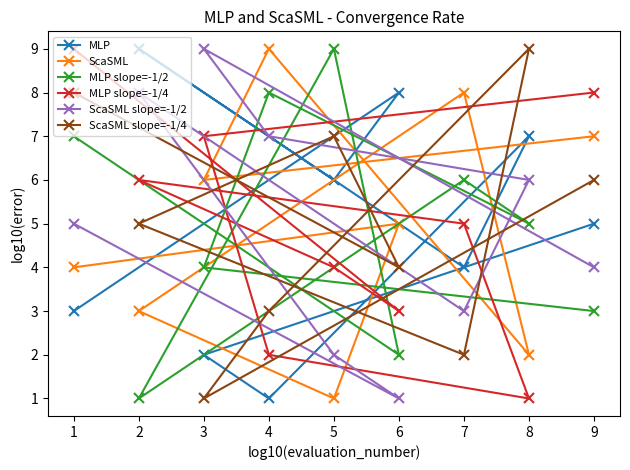

What is the maximum value shown in the chart?

9